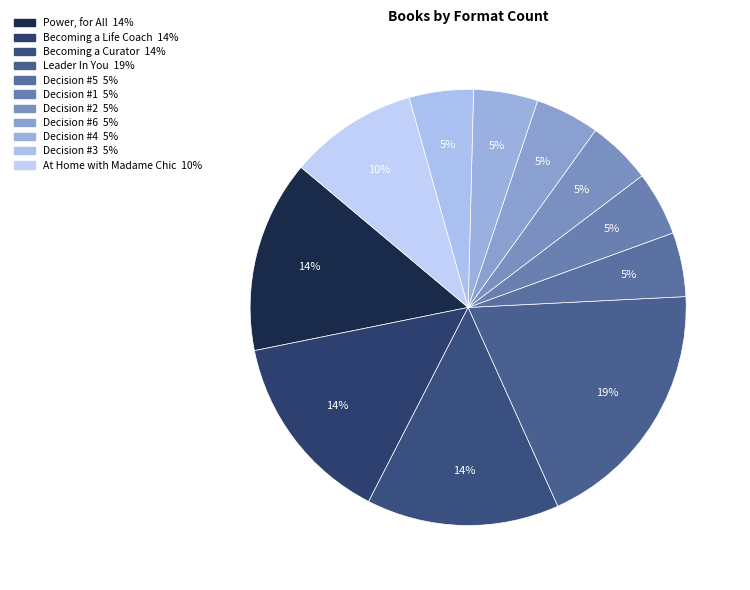

What is the smallest slice in the pie chart?

Decision #5